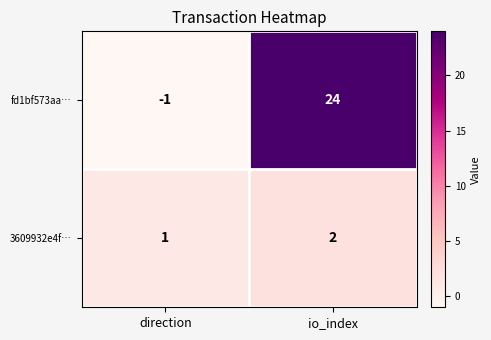

Reading right to left, extract all data points from this chart.

fd1bf573aa…: io_index=24	direction=-1
3609932e4f…: io_index=2	direction=1